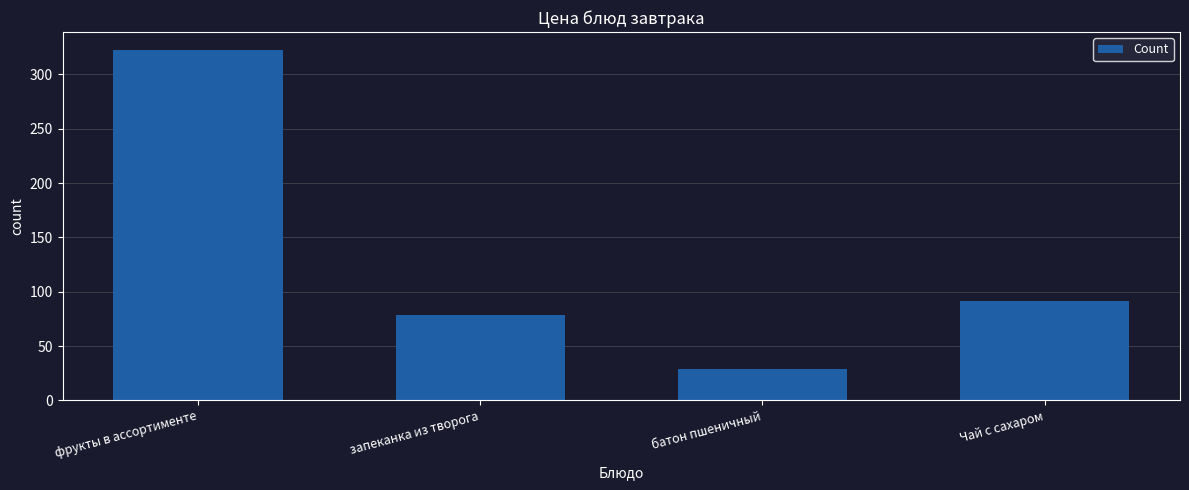

What is the smallest value displayed?

28.7